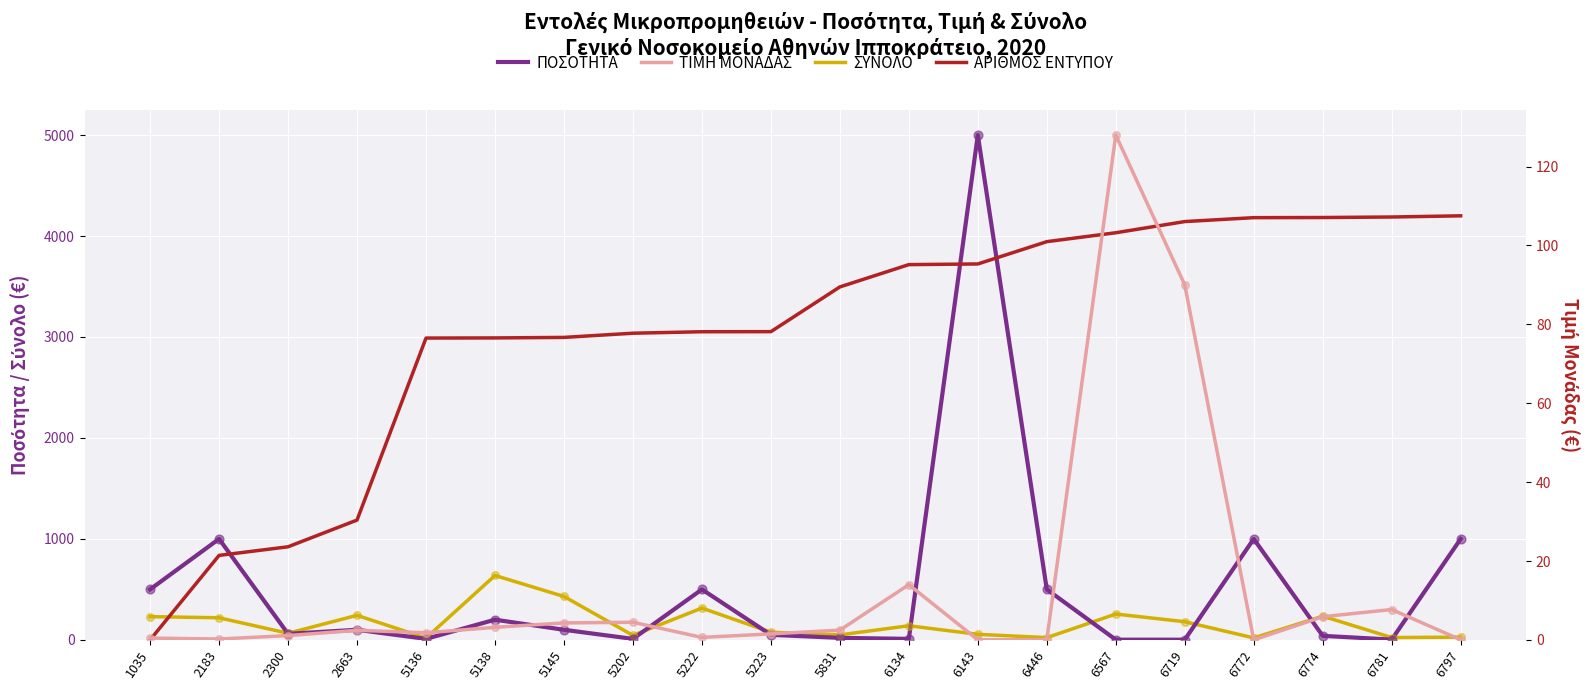

Which series reaches the maximum Y coordinate?

ΠΟΣΟΤΗΤΑ